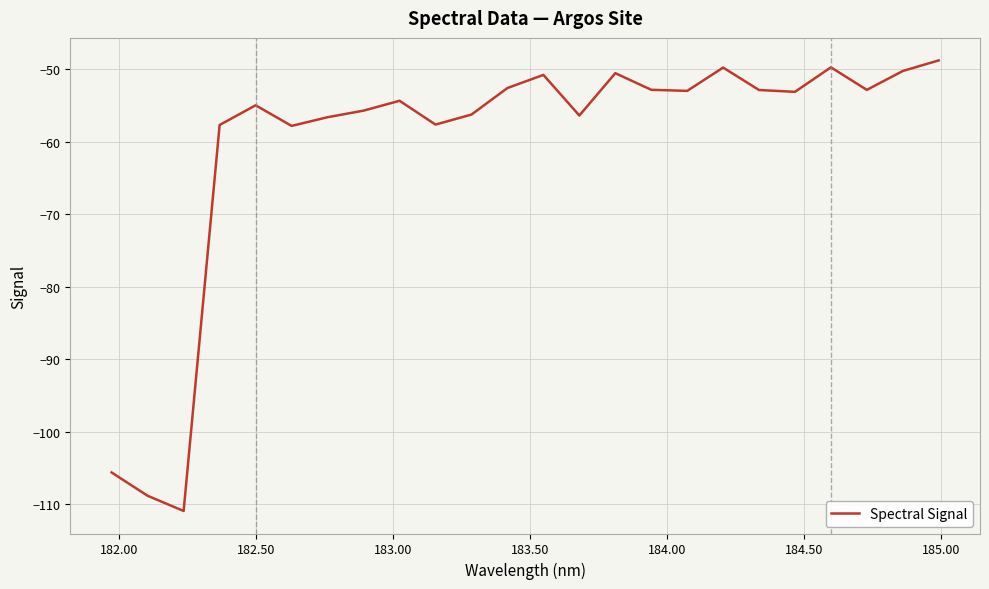

What is the minimum value shown in the chart?

-111.0